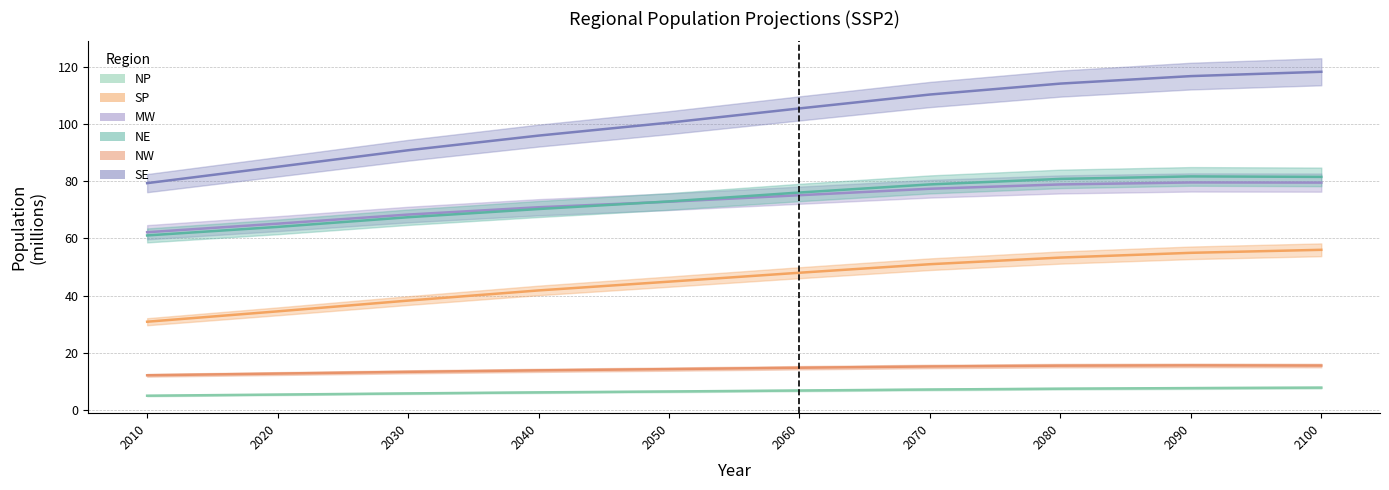

Reading left to right, transcribe all the data shown in this chart.

NP: 2010=5.0	2020=5.4	2030=5.8	2040=6.1	2050=6.4	2060=6.8	2070=7.1	2080=7.4	2090=7.6	2100=7.8
SP: 2010=30.8	2020=34.5	2030=38.2	2040=41.8	2050=44.9	2060=48.0	2070=51.0	2080=53.3	2090=55.0	2100=56.0
MW: 2010=62.2	2020=65.2	2030=68.3	2040=70.9	2050=72.8	2060=75.1	2070=77.4	2080=78.9	2090=79.6	2100=79.5
NE: 2010=61.0	2020=64.0	2030=67.4	2040=70.3	2050=72.9	2060=76.1	2070=78.9	2080=80.8	2090=81.7	2100=81.5
NW: 2010=12.1	2020=12.7	2030=13.3	2040=13.8	2050=14.3	2060=14.7	2070=15.2	2080=15.5	2090=15.6	2100=15.5
SE: 2010=79.3	2020=85.1	2030=90.9	2040=96.0	2050=100.5	2060=105.5	2070=110.4	2080=114.2	2090=116.8	2100=118.3